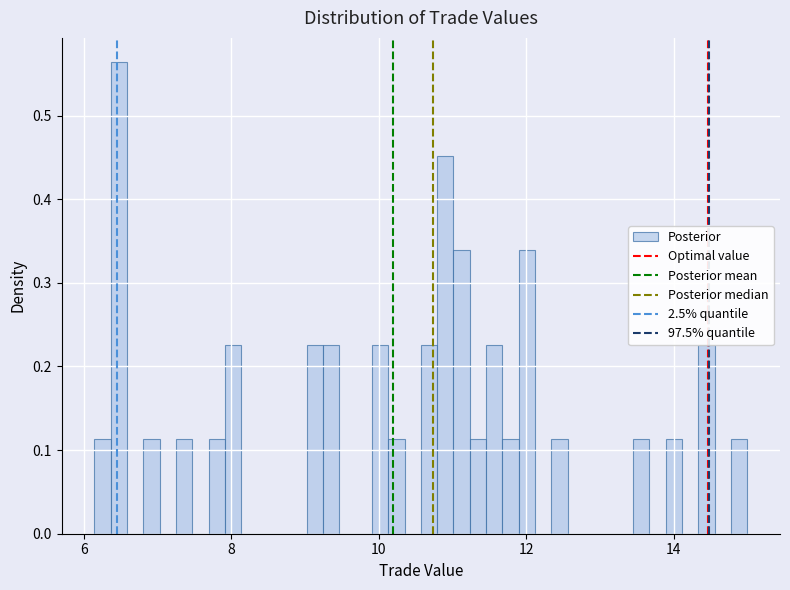

Around what value on the x-axis is the tallest bar? Give the approximate position of its centre, as read against the axis.

6.4